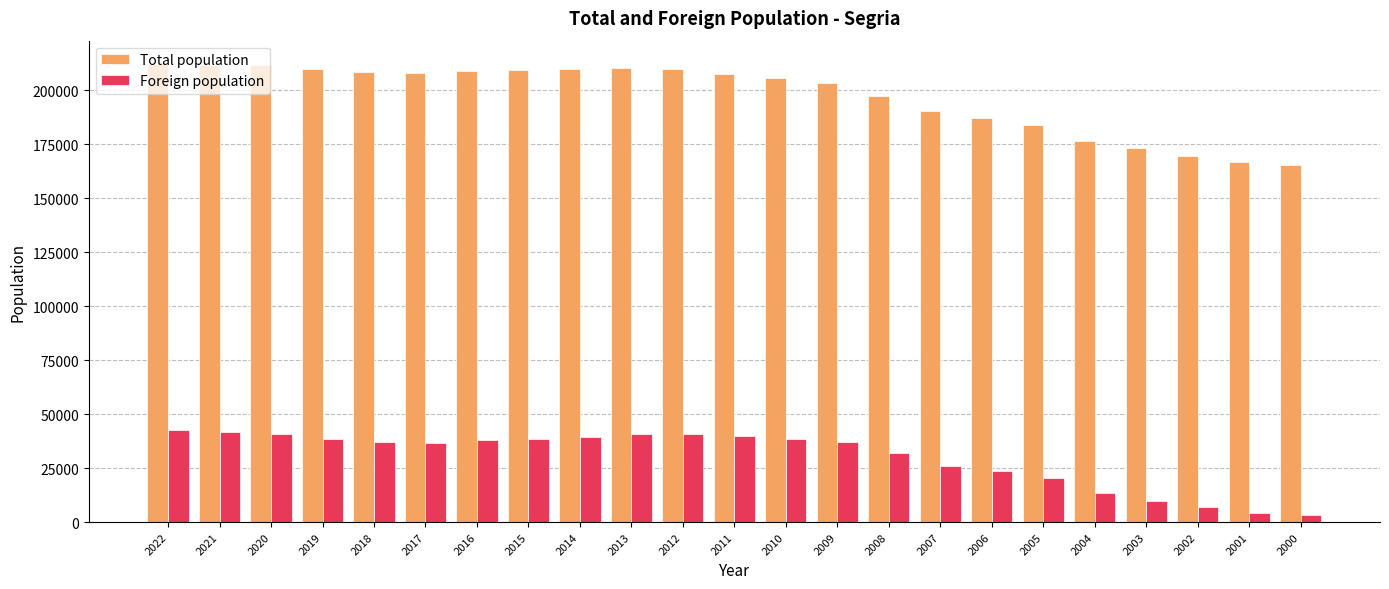

What is the difference between the highest and lowest values at 2000?

161862